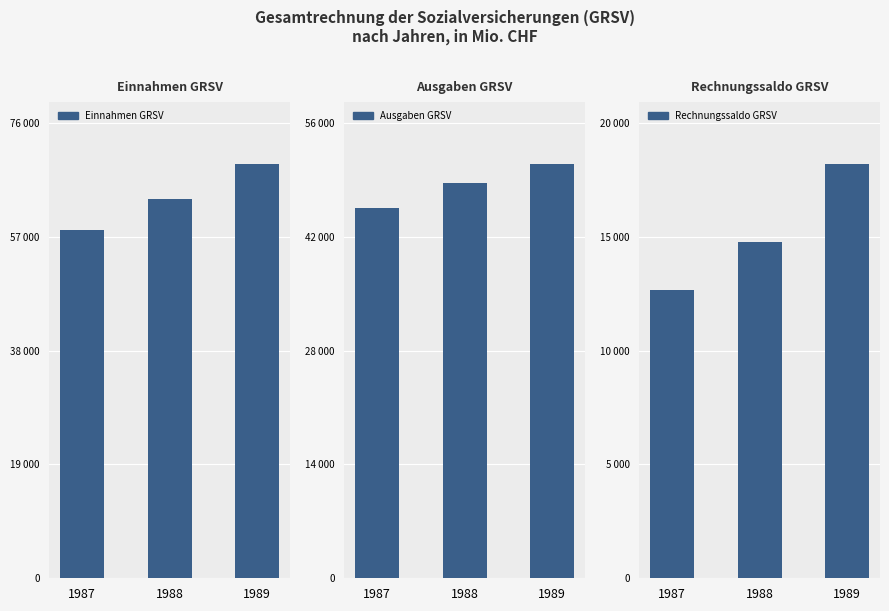

Rank the series at 1988 from lowest to highest value.

Rechnungssaldo GRSV, Ausgaben GRSV, Einnahmen GRSV